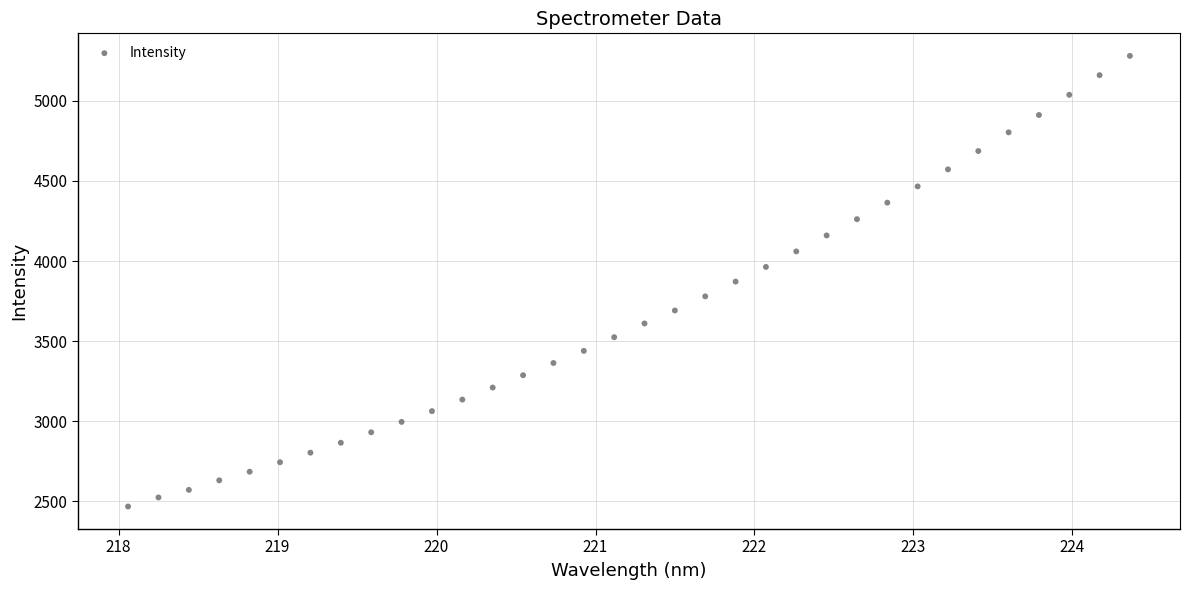

What is the range of Y values (max minus min)?

2811.6